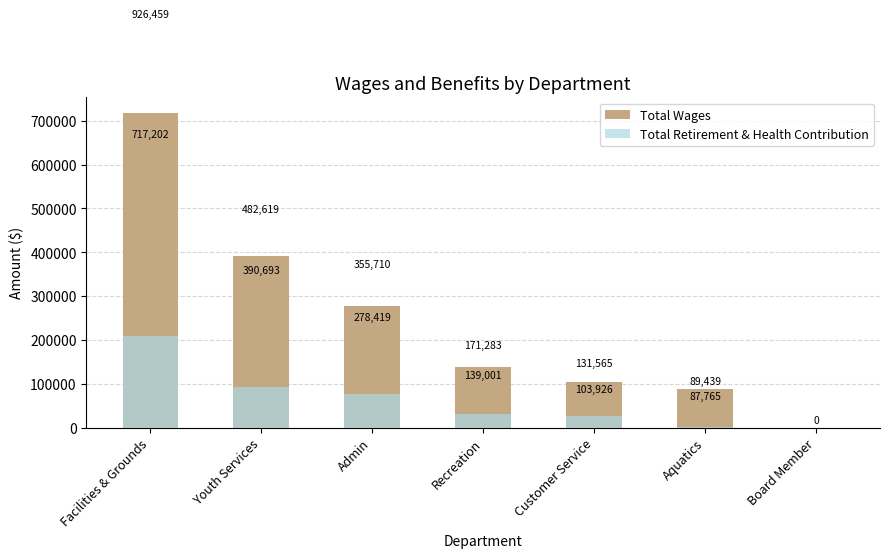

Is it true that Total Wages equals 34966 at Aquatics?

False